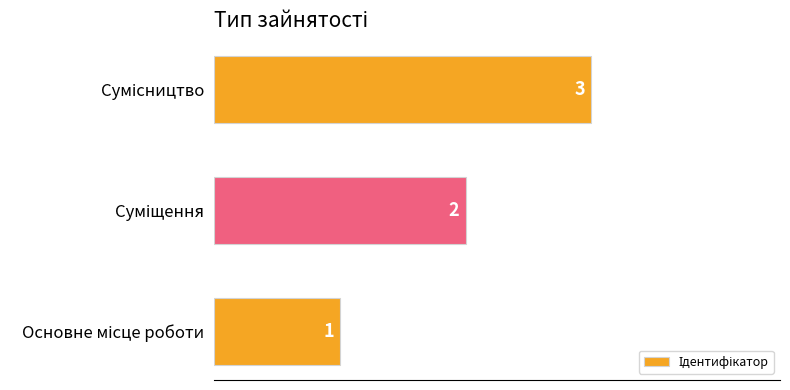

How many values are below 2?

1